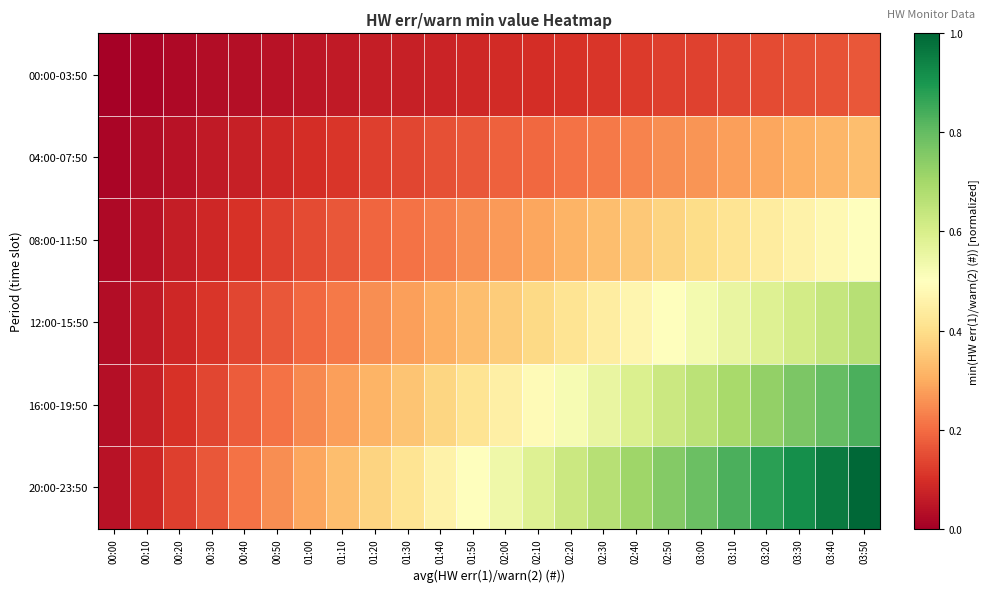

List the series in order of their peak value, highest first.

20:00-23:50, 16:00-19:50, 12:00-15:50, 08:00-11:50, 04:00-07:50, 00:00-03:50